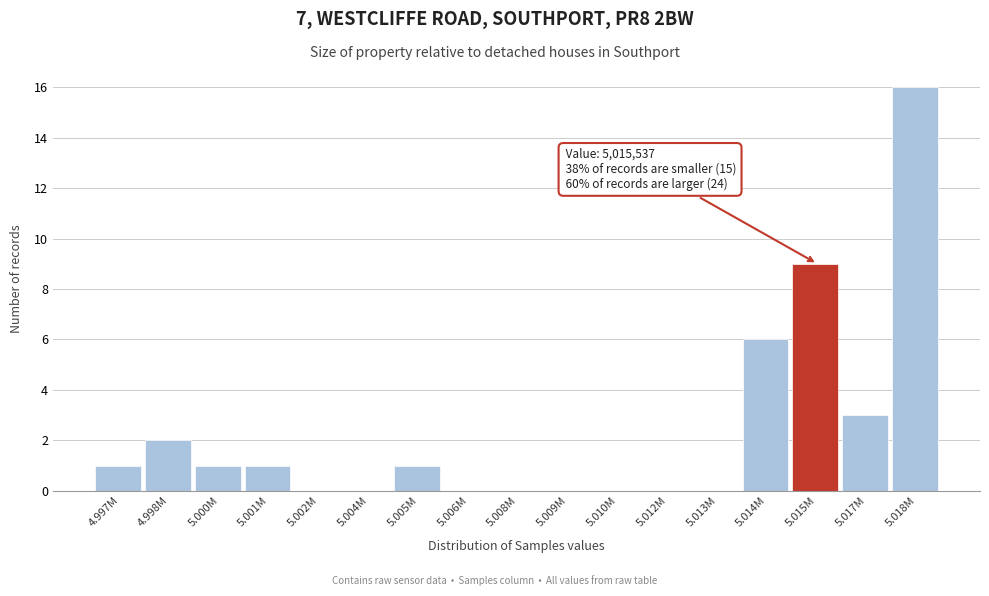

Reading left to right, list all the values displayed in this chart.

4.997M=1	4.998M=2	5.000M=1	5.001M=1	5.002M=0	5.004M=0	5.005M=1	5.006M=0	5.008M=0	5.009M=0	5.010M=0	5.012M=0	5.013M=0	5.014M=6	5.015M=9	5.017M=3	5.018M=16